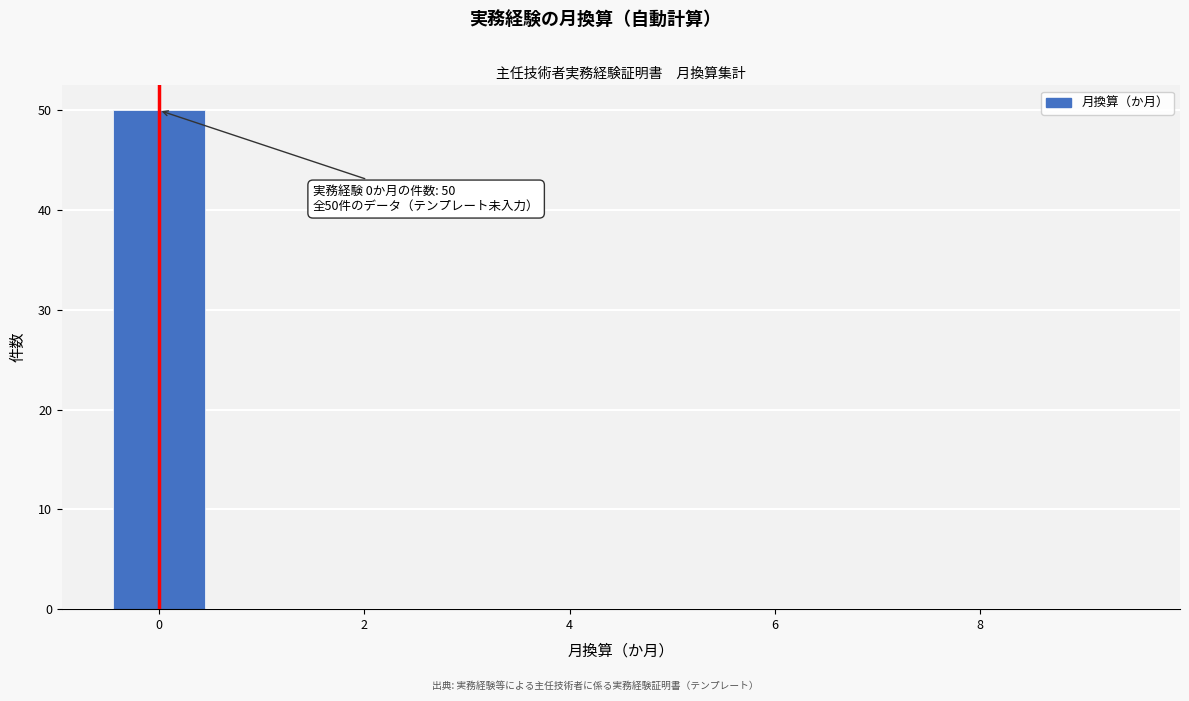

Over which range of the x-axis is the bar tallest?

-0.5 to 0.5